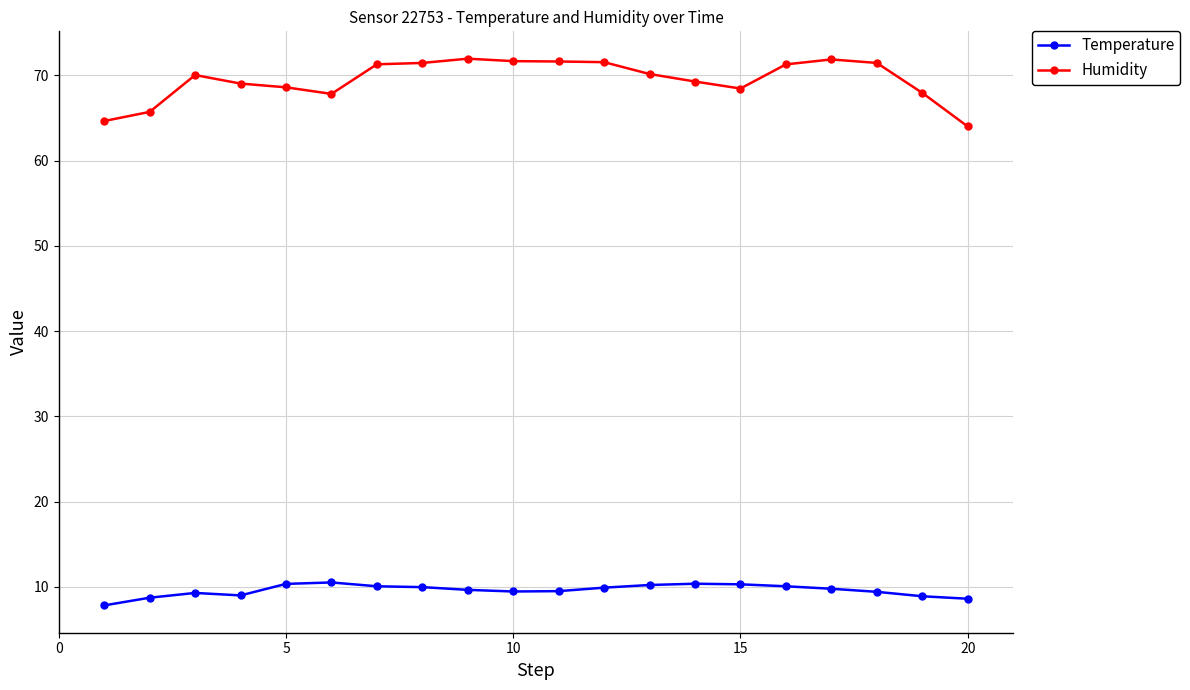

List the series in order of their peak value, highest first.

Humidity, Temperature